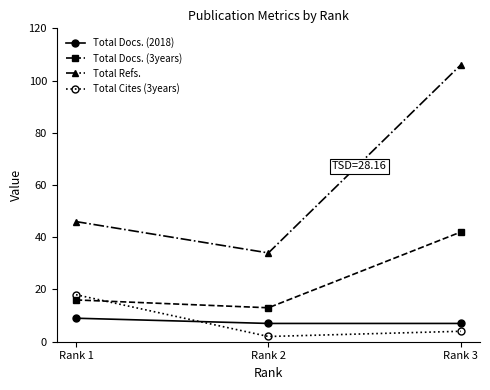

How many values in the Total Docs. (3years) series are below 16?

1